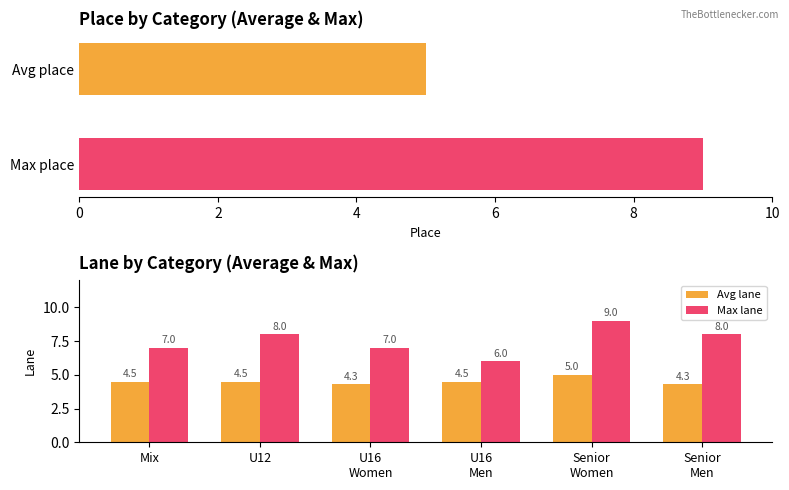

What is the minimum value for Max lane?

6.0